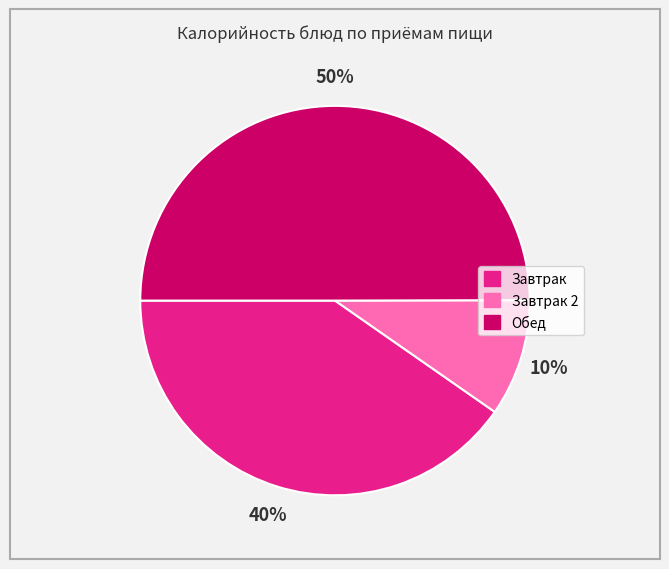

To the nearest percent, what is the difference between the largest and smallest slice percentages?

40%